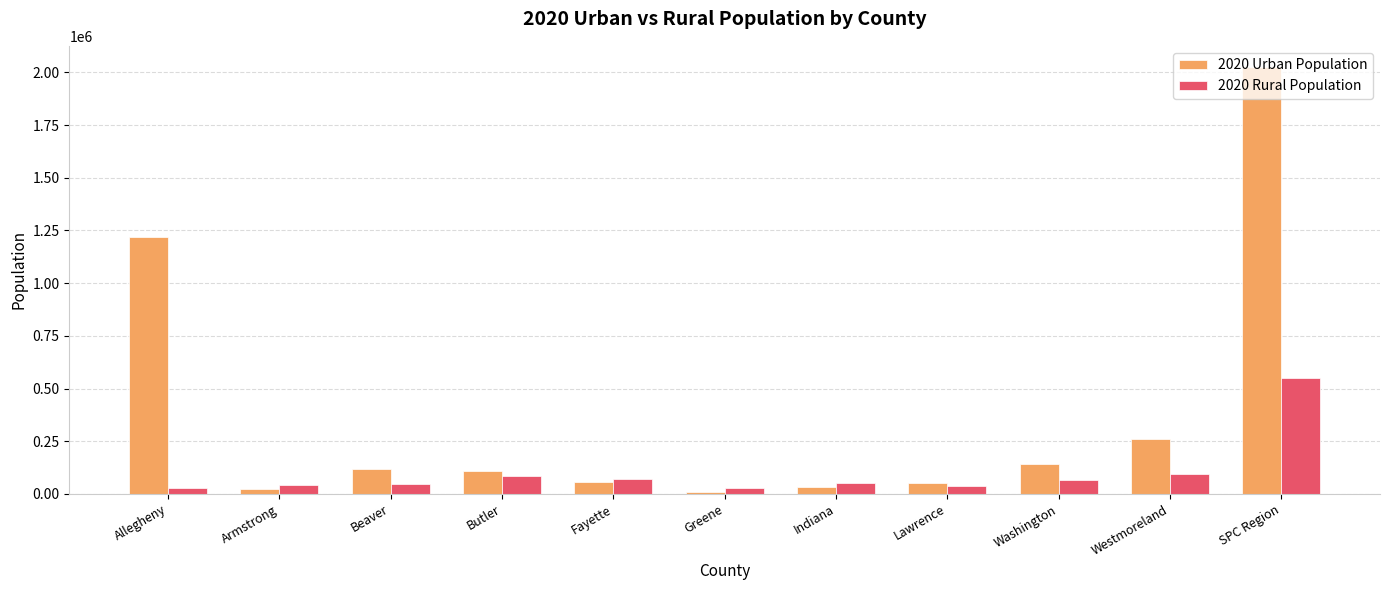

Where is 2020 Urban Population nearest to the value 1016748?

Allegheny